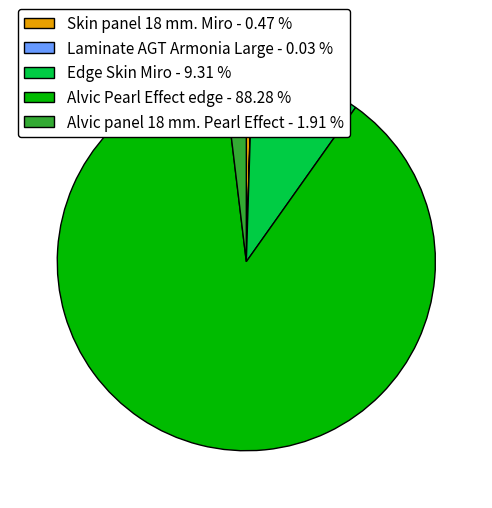

Which category has the biggest portion of the pie?

Alvic Pearl Effect edge - 88.28 %